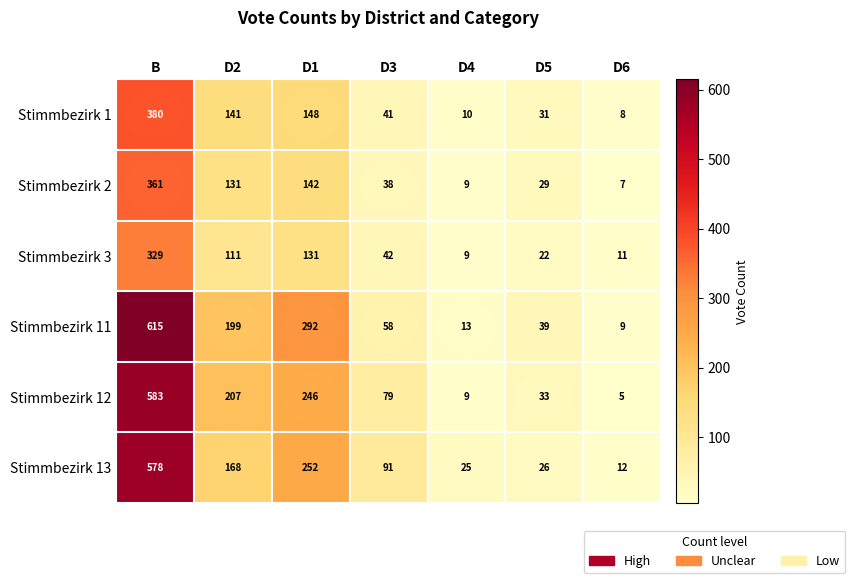

What is the spread (max minus min) of values at D2?

96